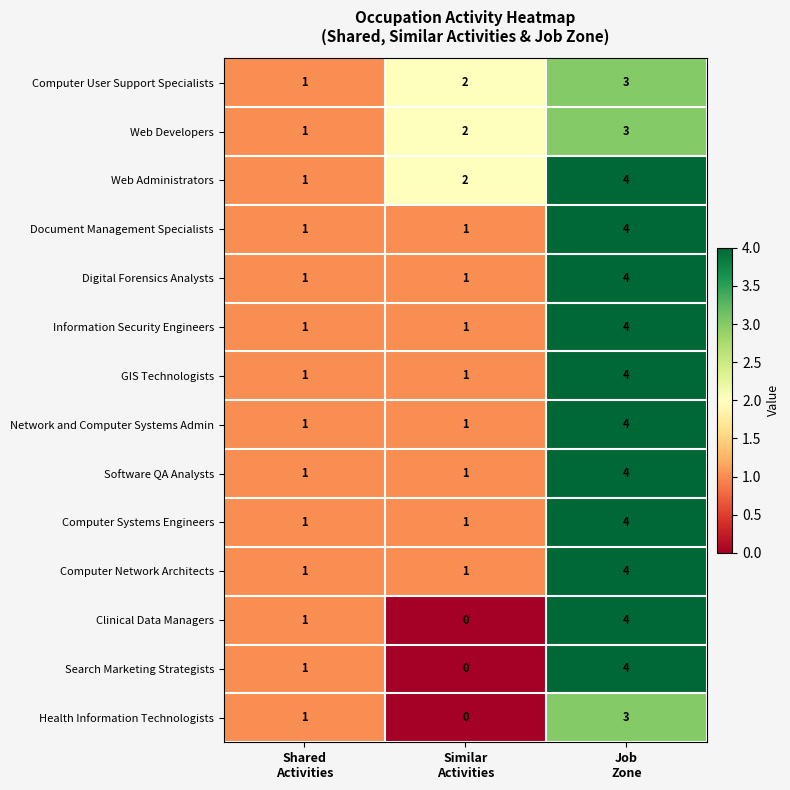

Which series has the largest total across all categories?

Web Administrators